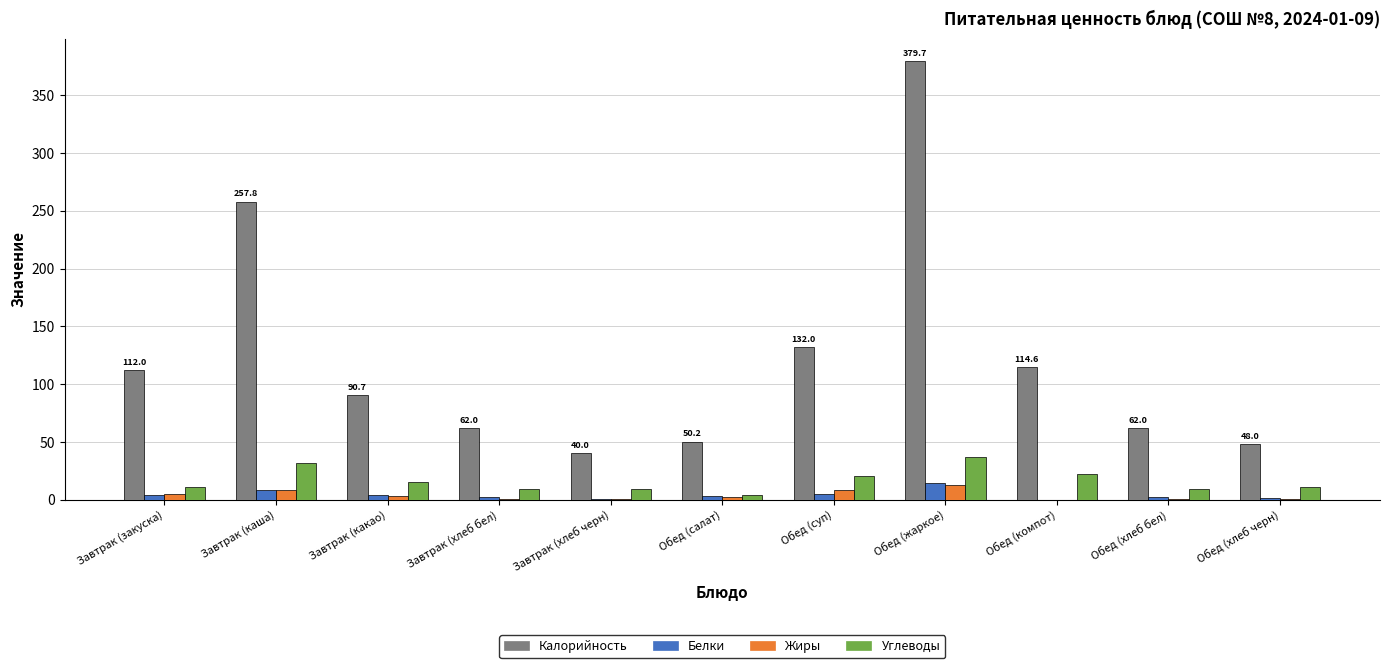

Is it true that Калорийность equals 379.7 at Обед (жаркое)?

True